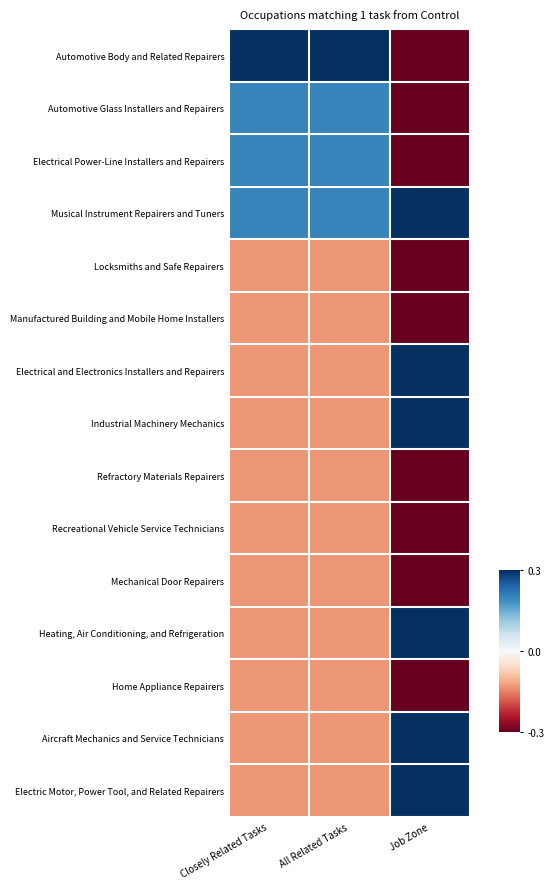

Reading right to left, transcribe all the data shown in this chart.

Automotive Body and Related Repairers: Job Zone=-0.4	All Related Tasks=0.9	Closely Related Tasks=0.9
Automotive Glass Installers and Repairers: Job Zone=-0.4	All Related Tasks=0.2	Closely Related Tasks=0.2
Electrical Power-Line Installers and Repairers: Job Zone=-0.4	All Related Tasks=0.2	Closely Related Tasks=0.2
Musical Instrument Repairers and Tuners: Job Zone=0.6	All Related Tasks=0.2	Closely Related Tasks=0.2
Locksmiths and Safe Repairers: Job Zone=-0.4	All Related Tasks=-0.1	Closely Related Tasks=-0.1
Manufactured Building and Mobile Home Installers: Job Zone=-0.4	All Related Tasks=-0.1	Closely Related Tasks=-0.1
Electrical and Electronics Installers and Repairers: Job Zone=0.6	All Related Tasks=-0.1	Closely Related Tasks=-0.1
Industrial Machinery Mechanics: Job Zone=0.6	All Related Tasks=-0.1	Closely Related Tasks=-0.1
Refractory Materials Repairers: Job Zone=-0.4	All Related Tasks=-0.1	Closely Related Tasks=-0.1
Recreational Vehicle Service Technicians: Job Zone=-0.4	All Related Tasks=-0.1	Closely Related Tasks=-0.1
Mechanical Door Repairers: Job Zone=-0.4	All Related Tasks=-0.1	Closely Related Tasks=-0.1
Heating, Air Conditioning, and Refrigeration: Job Zone=0.6	All Related Tasks=-0.1	Closely Related Tasks=-0.1
Home Appliance Repairers: Job Zone=-0.4	All Related Tasks=-0.1	Closely Related Tasks=-0.1
Aircraft Mechanics and Service Technicians: Job Zone=0.6	All Related Tasks=-0.1	Closely Related Tasks=-0.1
Electric Motor, Power Tool, and Related Repairers: Job Zone=0.6	All Related Tasks=-0.1	Closely Related Tasks=-0.1